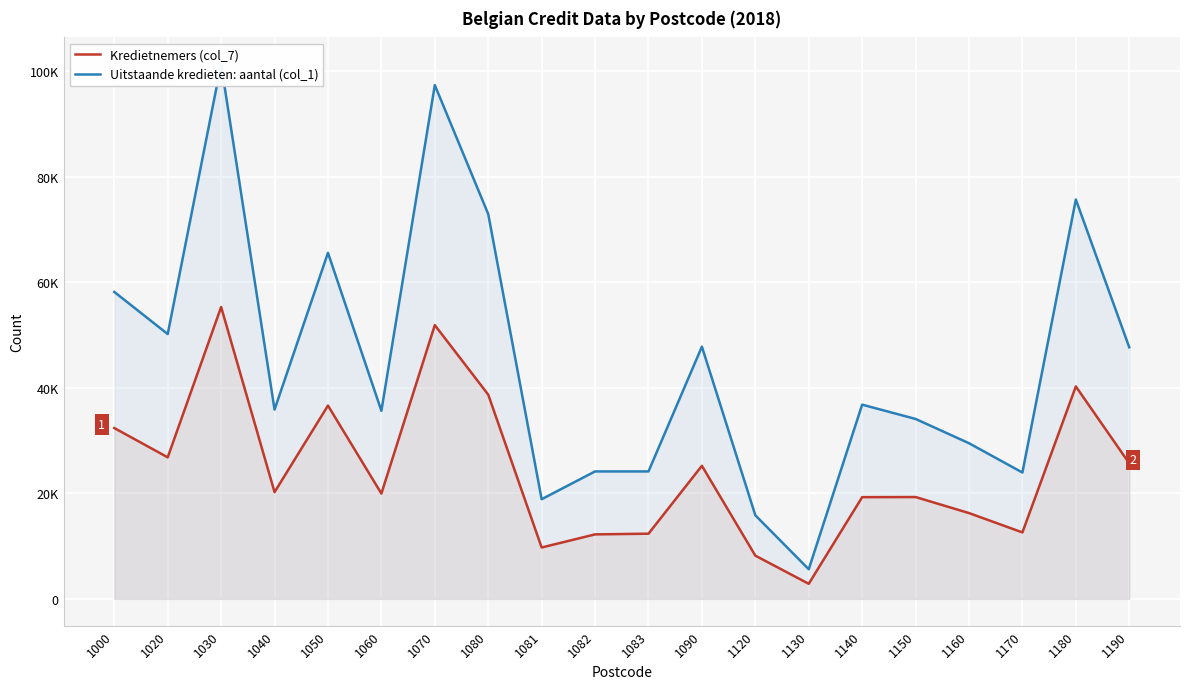

How many lines are shown in the chart?

2